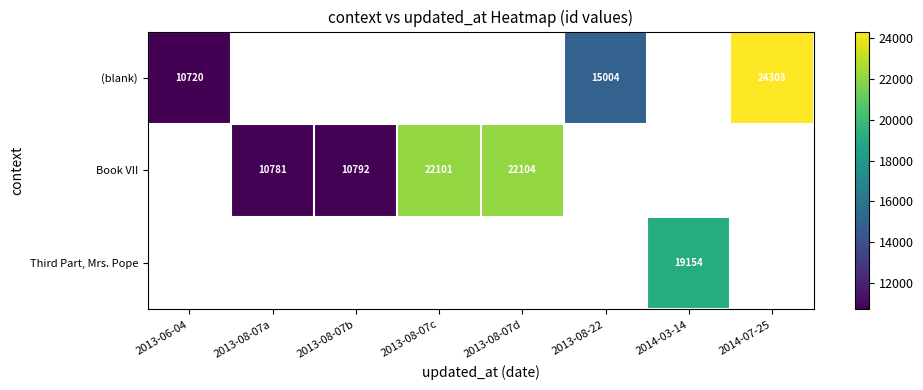

At how many categories does at least one series exceed 17172?

4